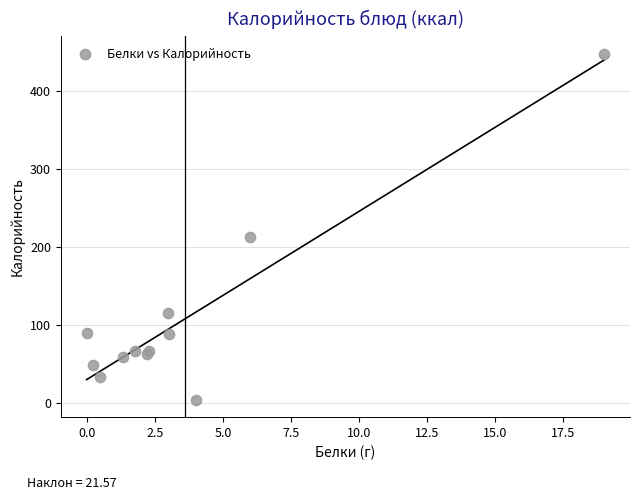

What Y value in the scatter plot is closest to 226?

213.0